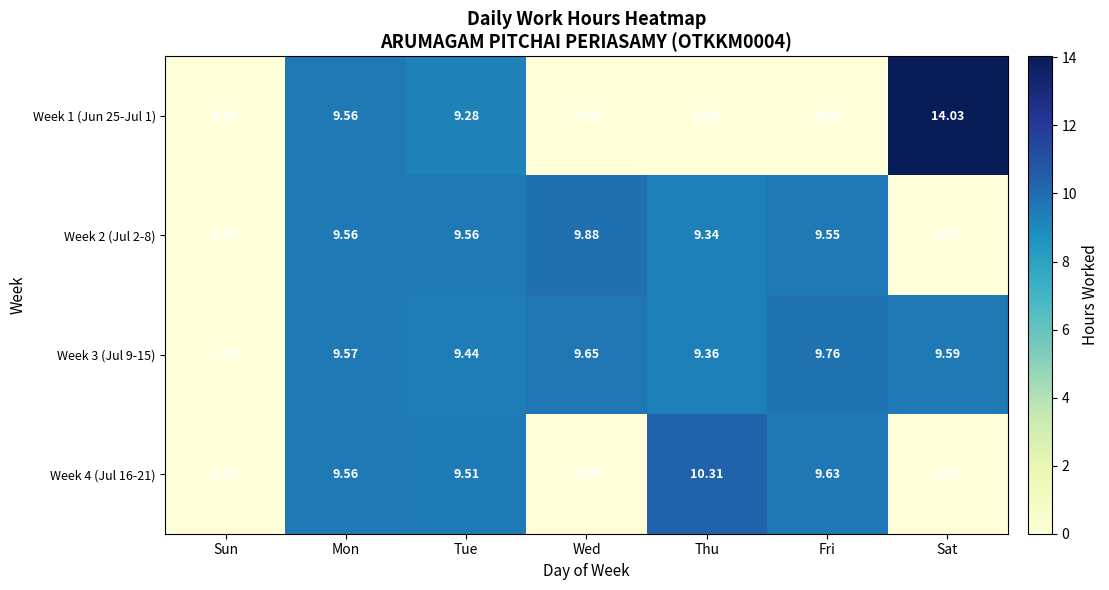

List the labels in order of Week 3 (Jul 9-15) value, largest first.

Fri, Wed, Sat, Mon, Tue, Thu, Sun